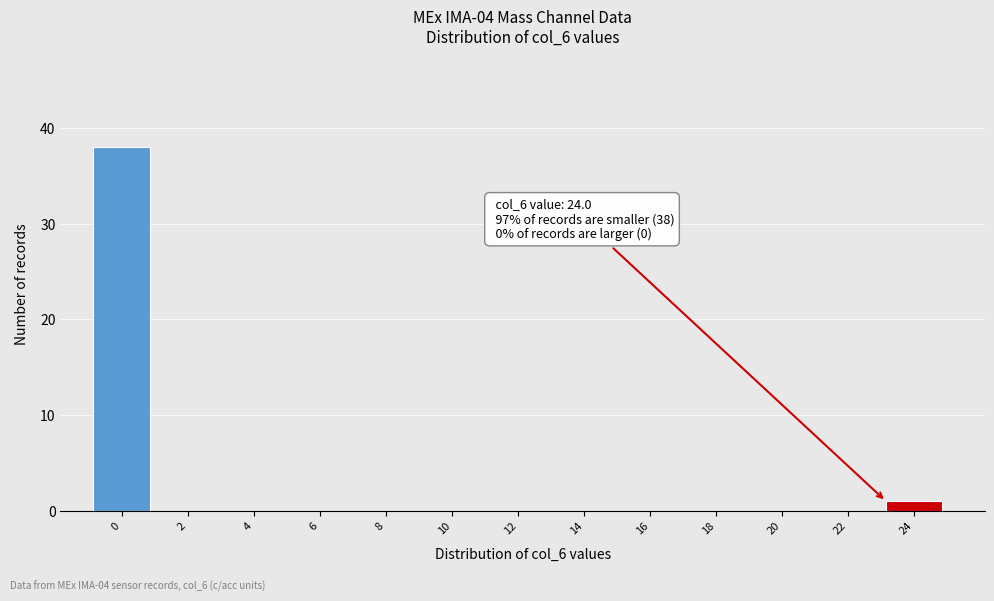

Reading right to left, transcribe all the data shown in this chart.

24=1	22=0	20=0	18=0	16=0	14=0	12=0	10=0	8=0	6=0	4=0	2=0	0=38